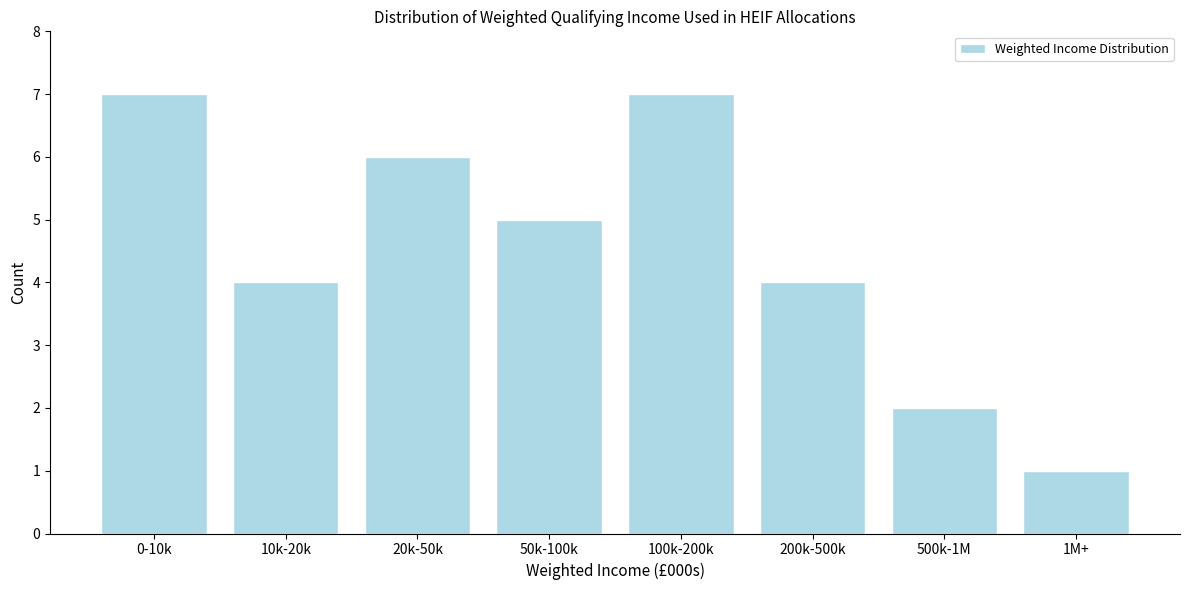

Reading left to right, extract all data points from this chart.

0-10k=7	10k-20k=4	20k-50k=6	50k-100k=5	100k-200k=7	200k-500k=4	500k-1M=2	1M+=1